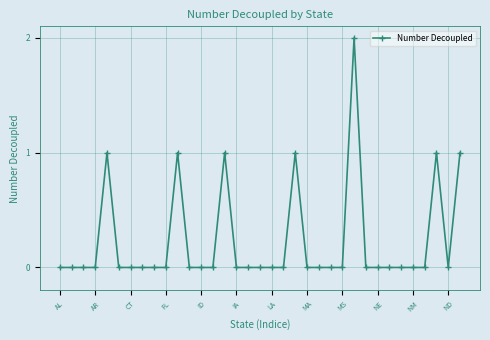

What is the maximum value shown in the chart?

2